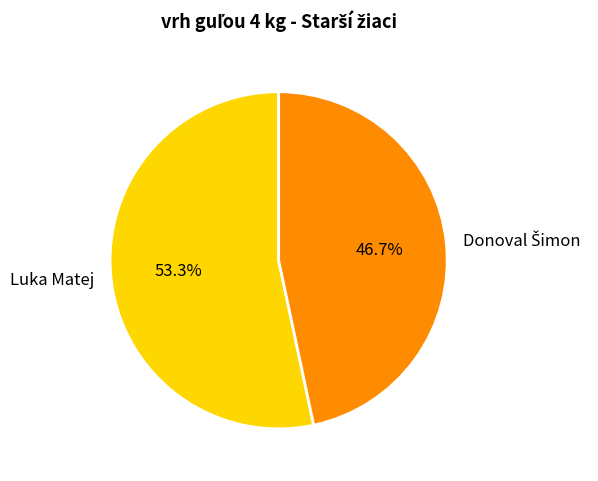

How much of the chart is everything except Luka Matej?

46.7%